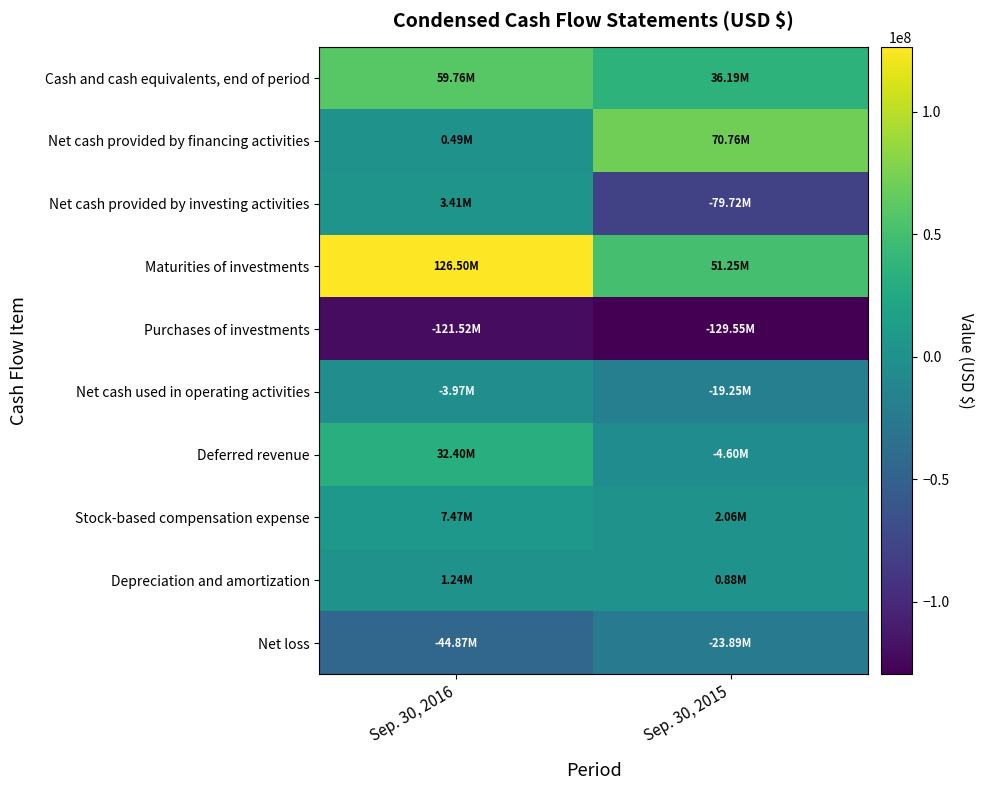

Reading left to right, what are all the values shown in this chart?

Net loss: Sep. 30, 2016=-44867000	Sep. 30, 2015=-23887000
Depreciation and amortization: Sep. 30, 2016=1243000	Sep. 30, 2015=877000
Stock-based compensation expense: Sep. 30, 2016=7473000	Sep. 30, 2015=2065000
Deferred revenue: Sep. 30, 2016=32401000	Sep. 30, 2015=-4597000
Net cash used in operating activities: Sep. 30, 2016=-3968000	Sep. 30, 2015=-19246000
Purchases of investments: Sep. 30, 2016=-121517000	Sep. 30, 2015=-129553000
Maturities of investments: Sep. 30, 2016=126500000	Sep. 30, 2015=51250000
Net cash provided by investing activities: Sep. 30, 2016=3409000	Sep. 30, 2015=-79715000
Net cash provided by financing activities: Sep. 30, 2016=495000	Sep. 30, 2015=70756000
Cash and cash equivalents, end of period: Sep. 30, 2016=59758000	Sep. 30, 2015=36191000